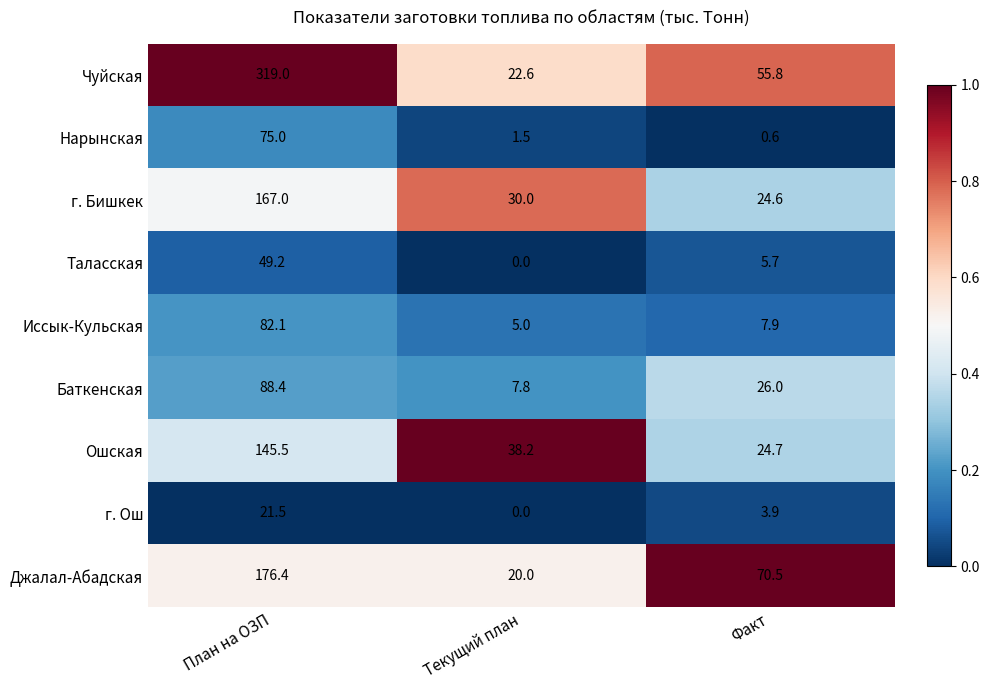

What is the sum of all Баткенская values?

122.2